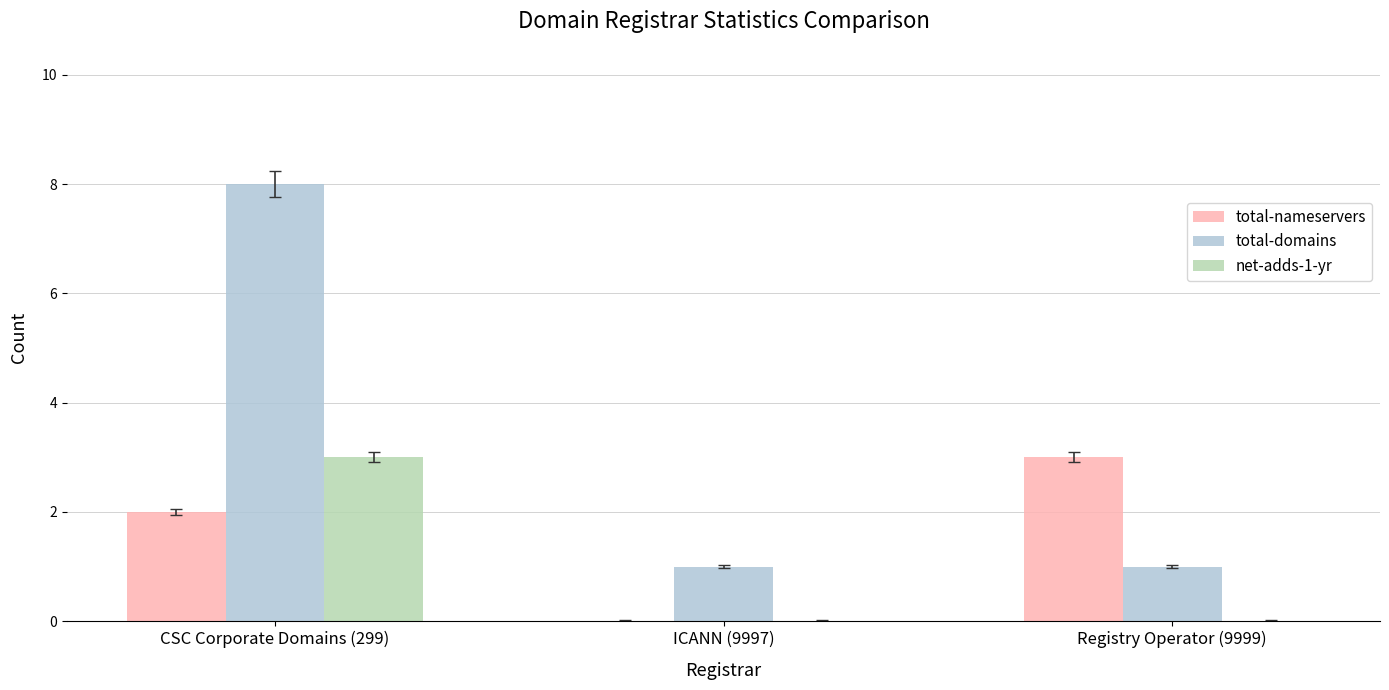

Between CSC Corporate Domains (299) and ICANN (9997), which series saw the biggest shift?

total-domains